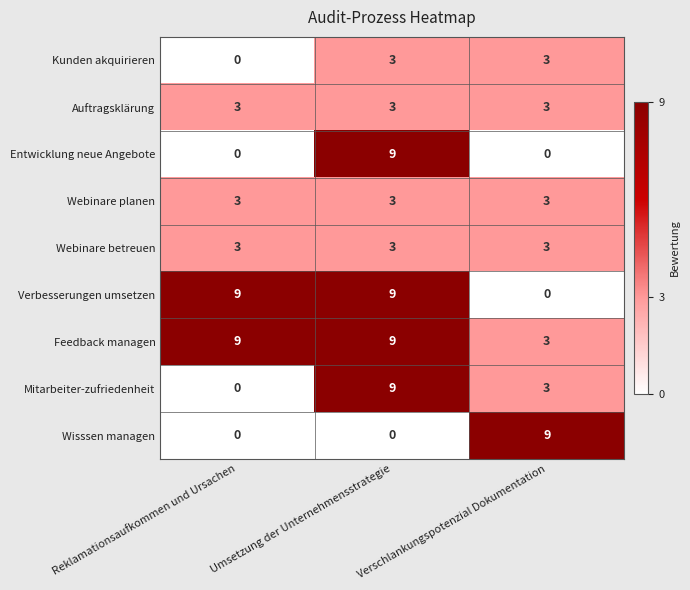

What is the difference between the highest and lowest values at Umsetzung der Unternehmensstrategie?

9